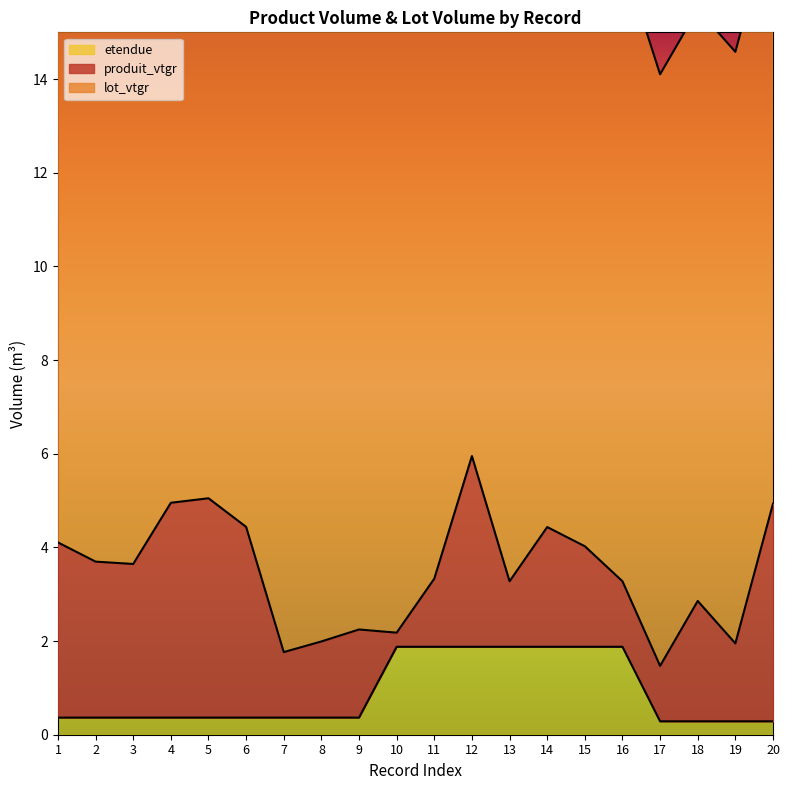

How many data points in produit_vtgr are less than 2?

9